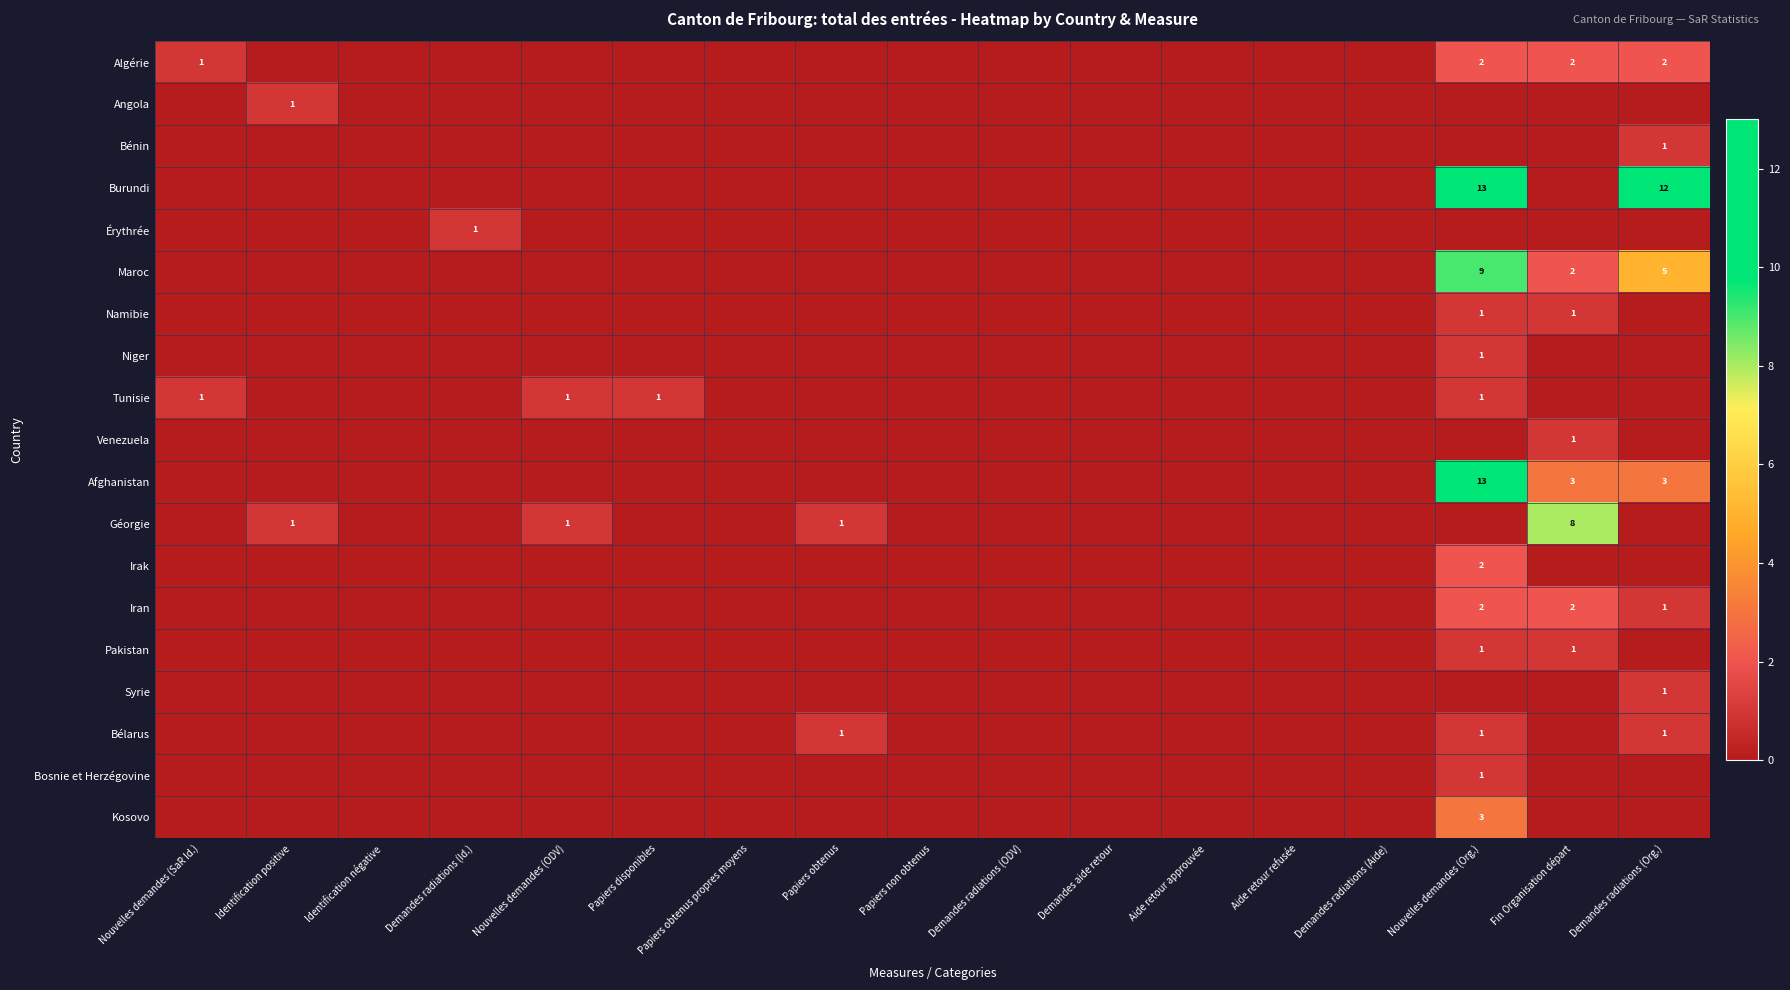

True or false: Tunisie has a value of 1 at Nouvelles demandes (SaR Id.).

True